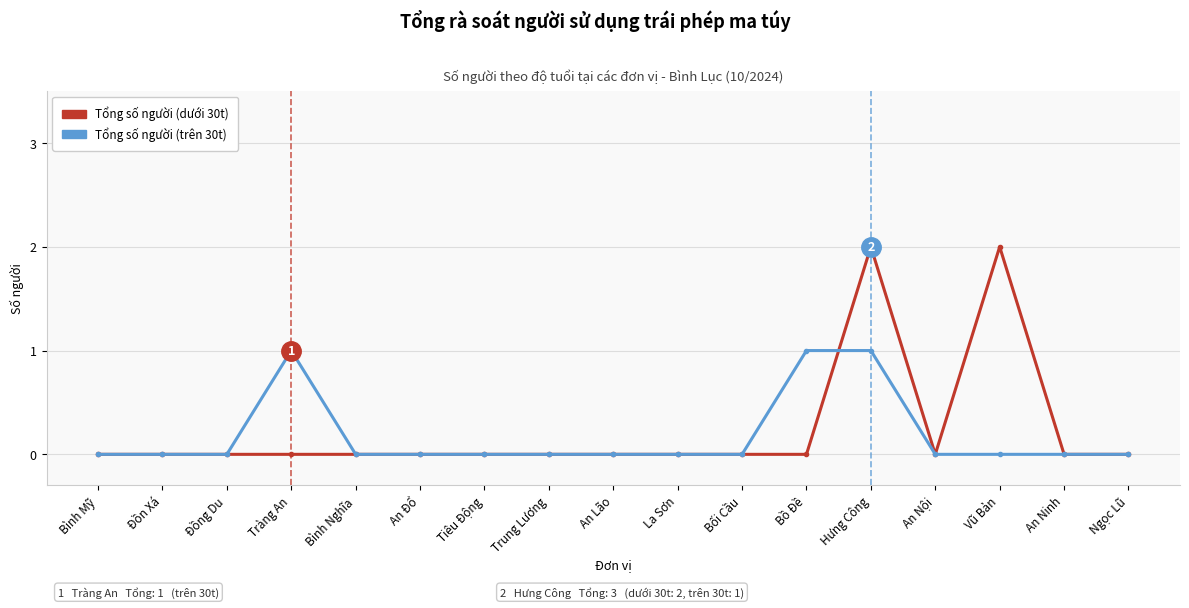

Between Đồn Xá and Hưng Công, which series saw the biggest shift?

Tổng số người (dưới 30t)